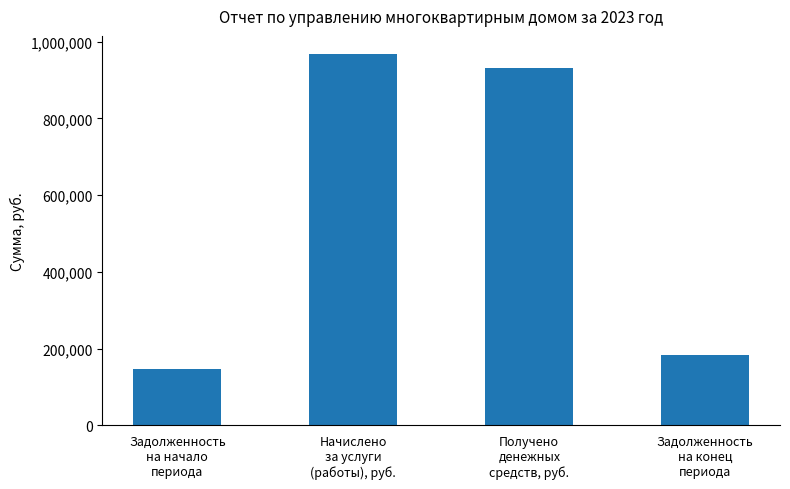

At which label does the data first exceed 931179?

Начислено
за услуги
(работы), руб.